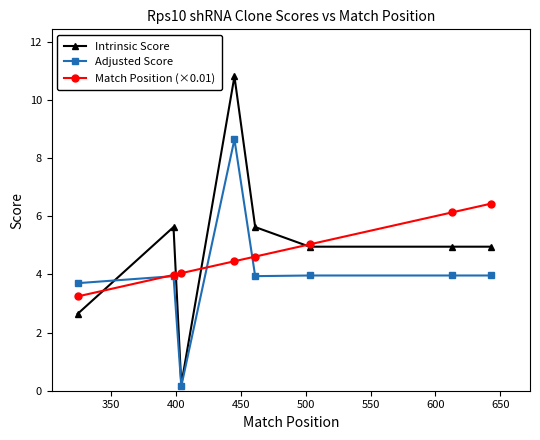

At how many categories does at least one series exceed 3?

8